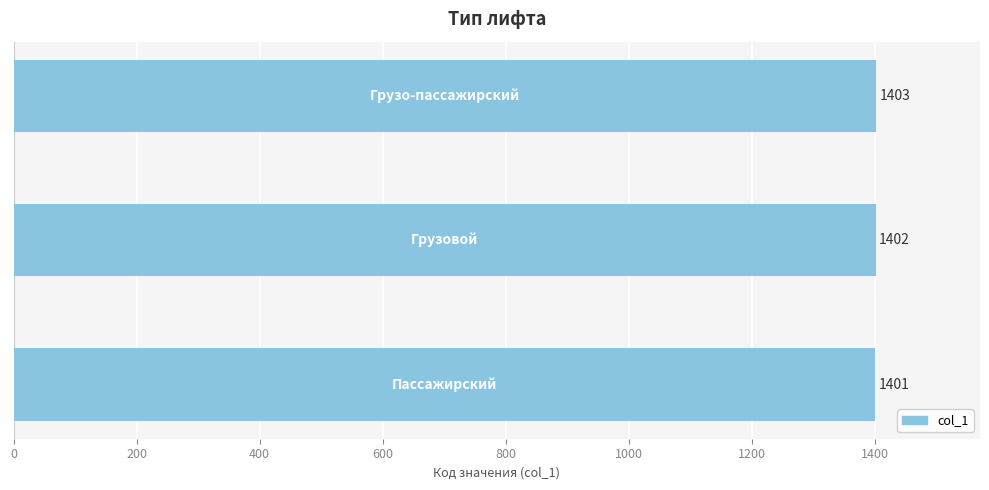

Count the number of data series in this chart.

1